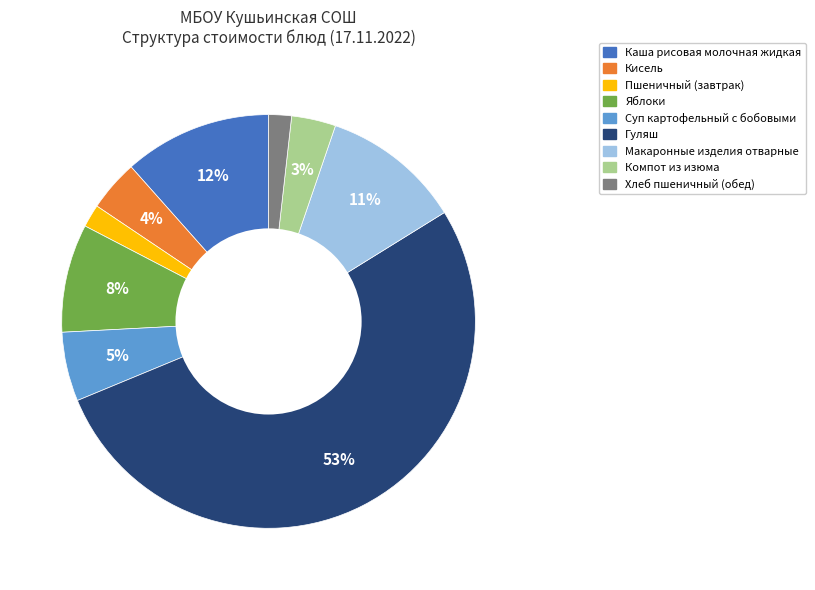

To the nearest percent, what is the difference between the largest and smallest slice percentages?

51%